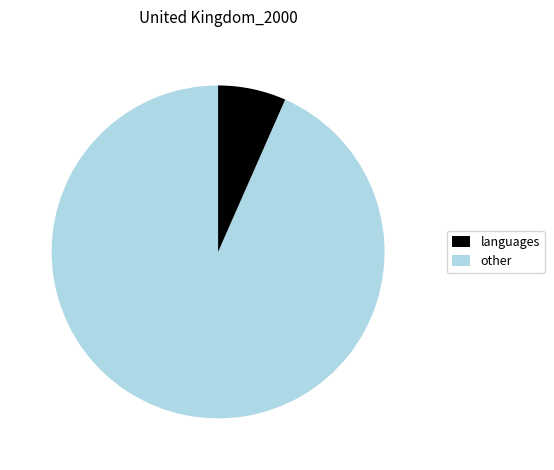

How many slices are in this pie chart?

2